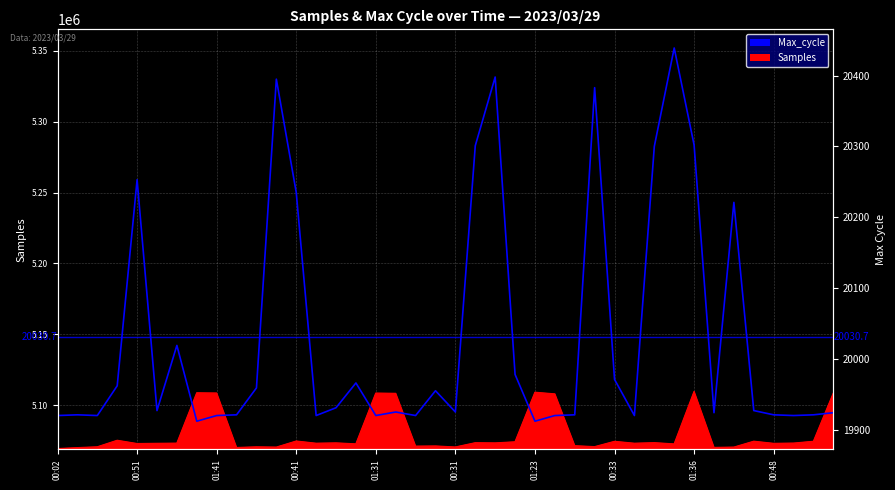

How many data points does each series have?

40